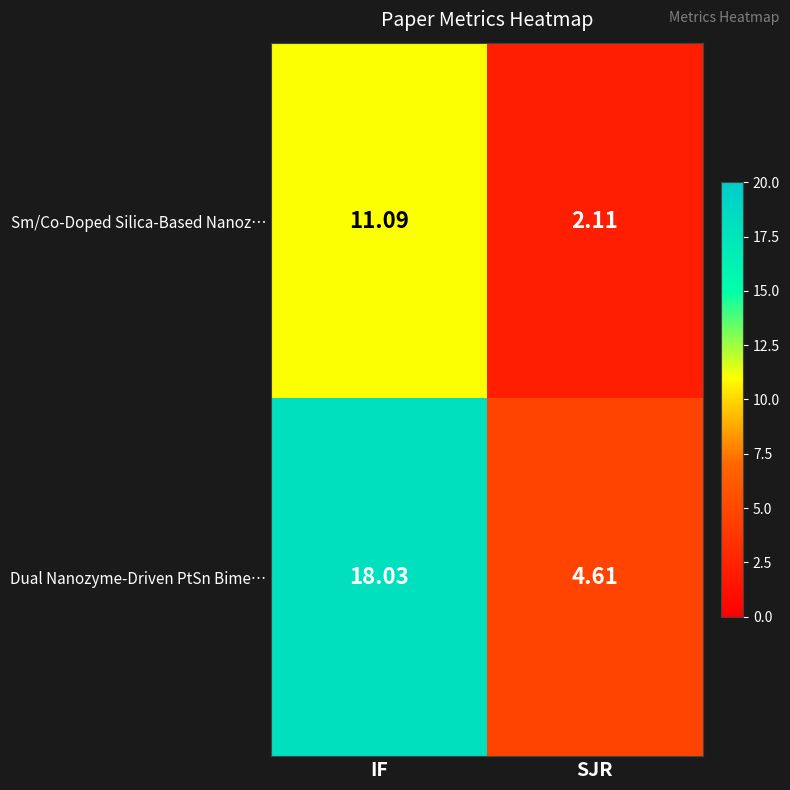

List the series in order of their peak value, highest first.

Dual Nanozyme-Driven PtSn Bime…, Sm/Co-Doped Silica-Based Nanoz…